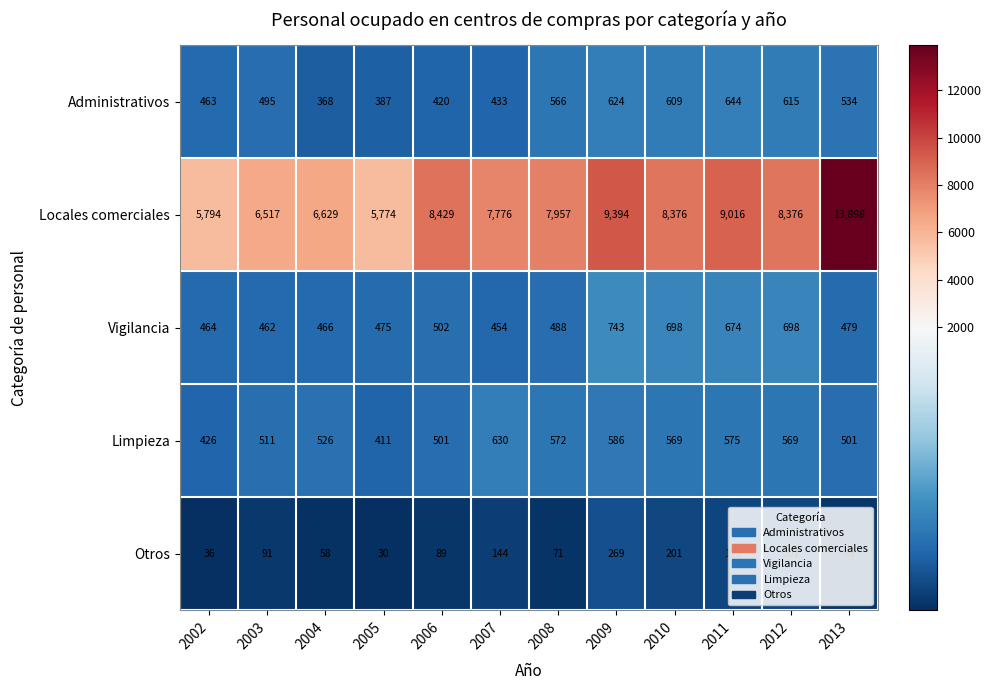

Count the number of data series in this chart.

5